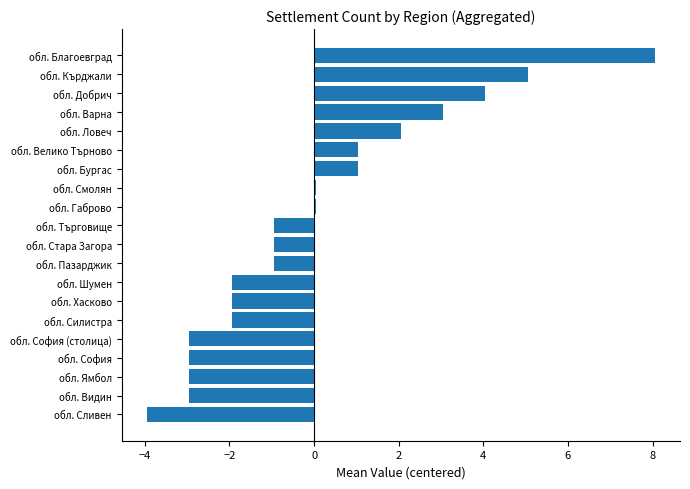

Is it true that the value at обл. Сливен is -4.0?

True